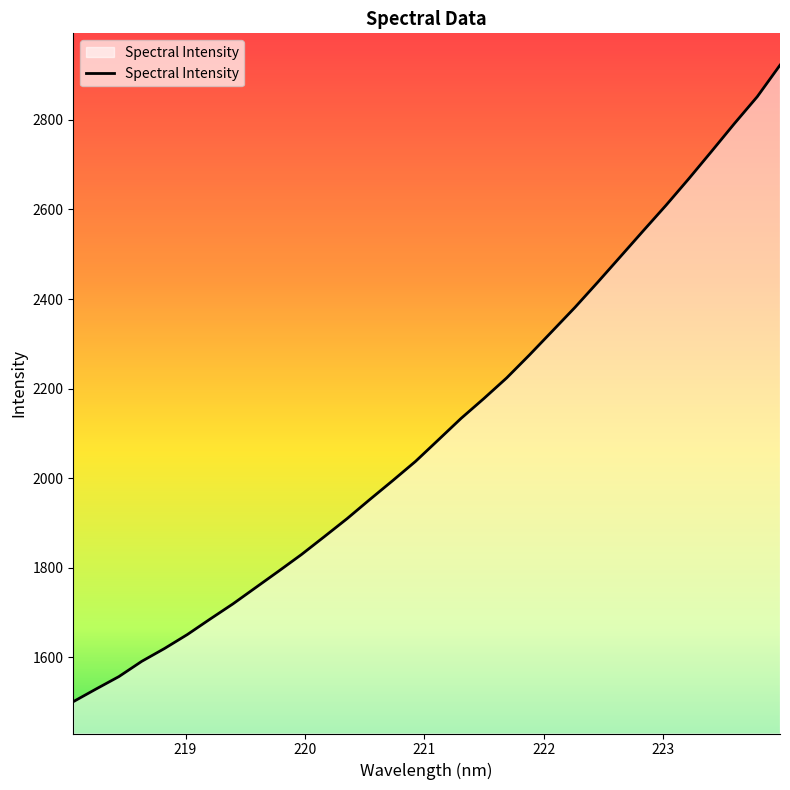

What is the maximum value shown in the chart?

2922.1